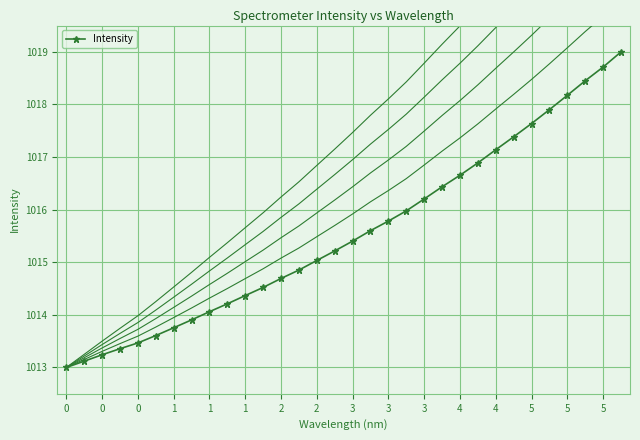

Between 17 and 2, which is larger?

17